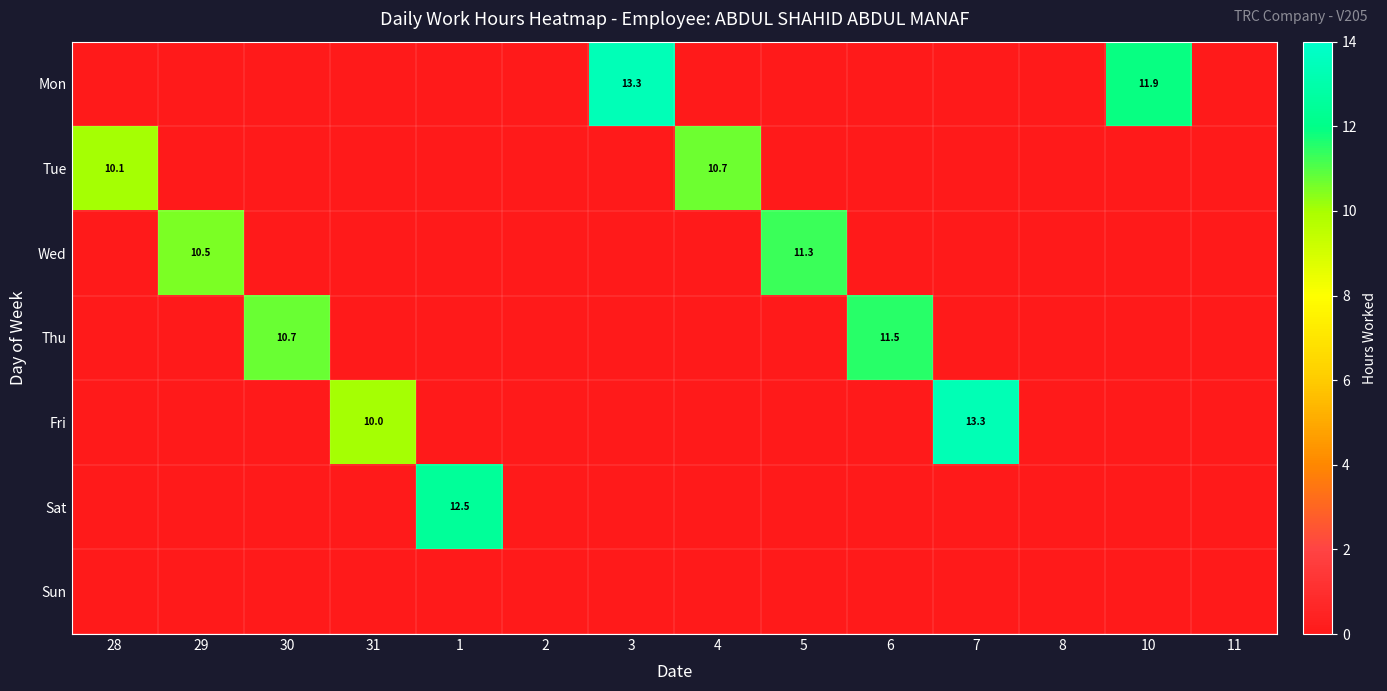

What is the total value across all series at 1?

12.5